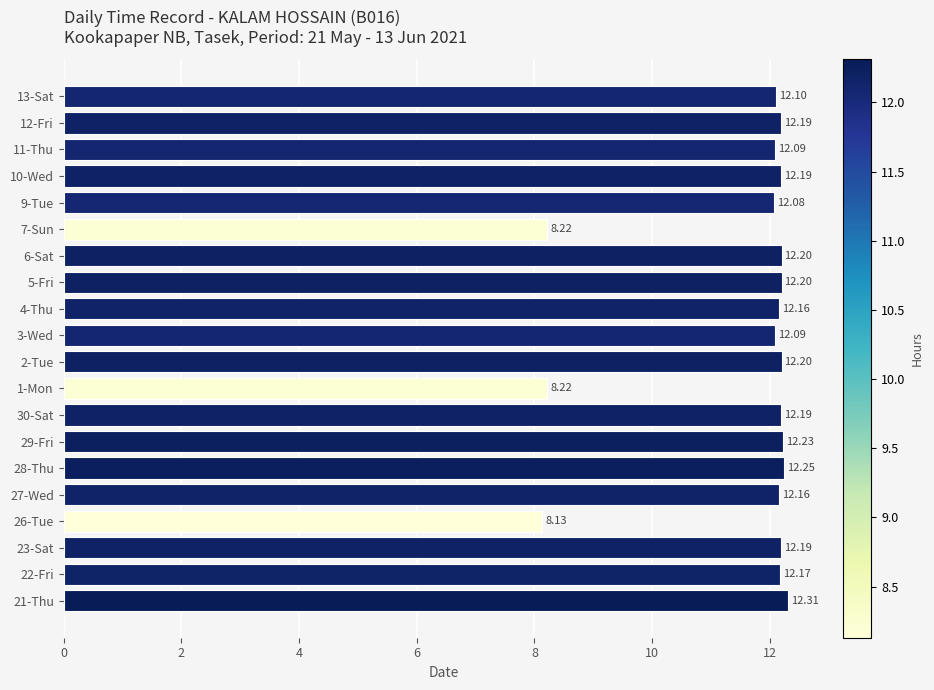

What is the difference between the second highest and minimum values?

4.1